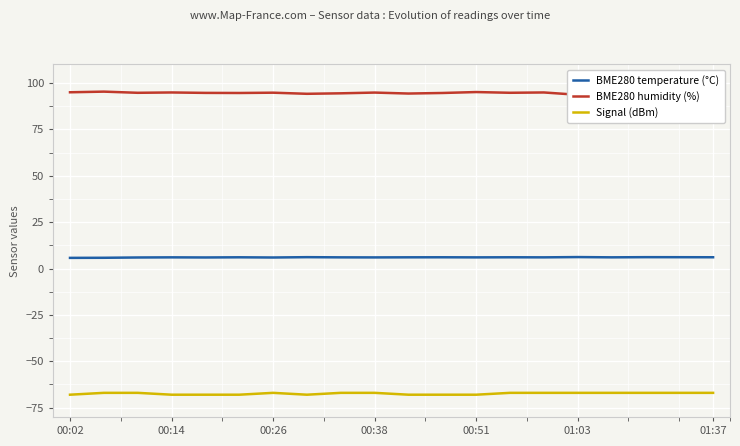

True or false: BME280 humidity (%) has a value of 152.5 at 17.

False